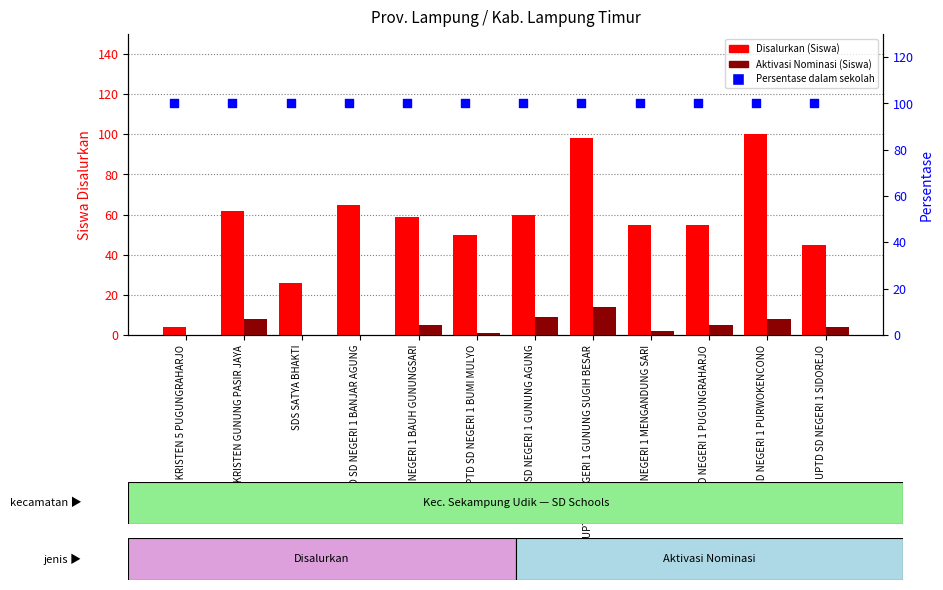

What are all the series names shown in the legend?

Disalurkan (Siswa), Aktivasi Nominasi (Siswa), Persentase dalam sekolah